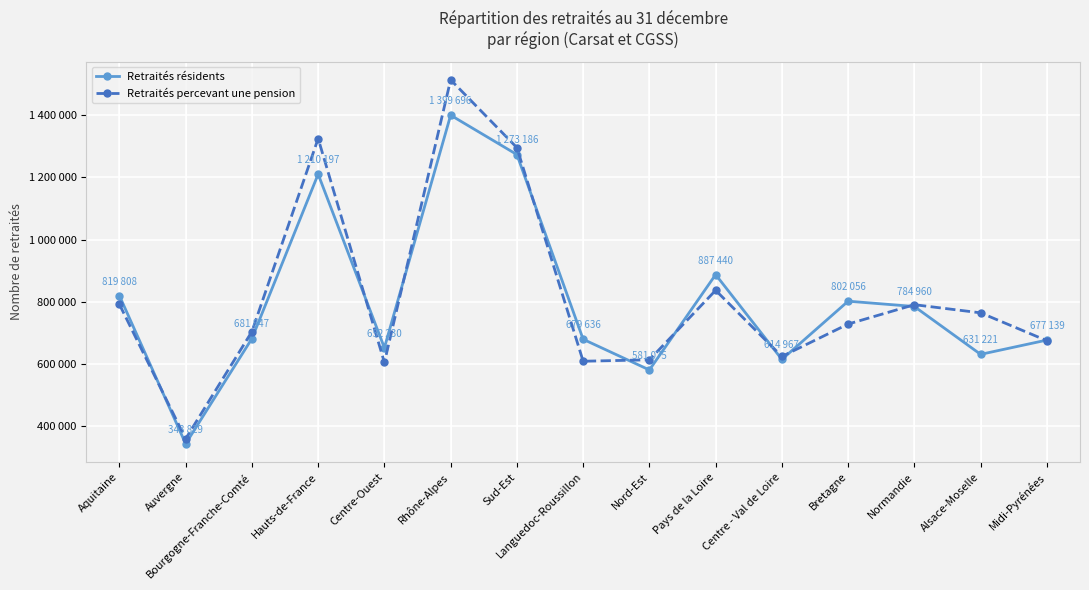

How many intersections are there between Retraités percevant une pension and Retraités résidents?

10